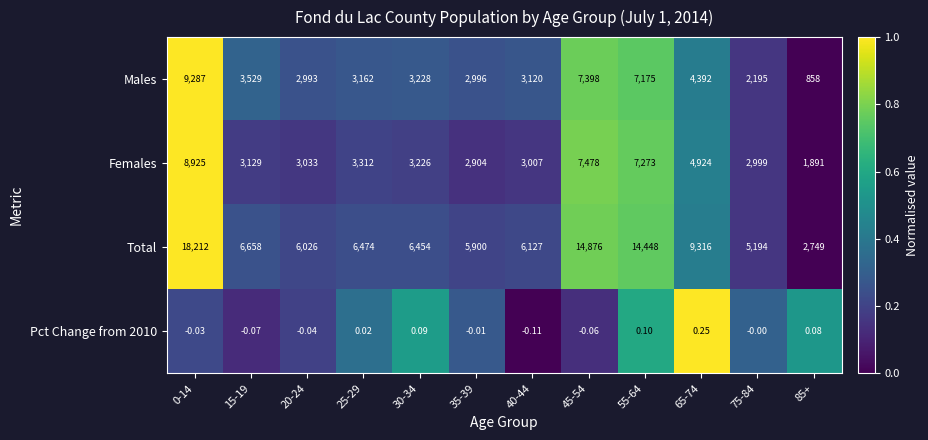

Which series changed the most between 25-29 and 85+?

Total